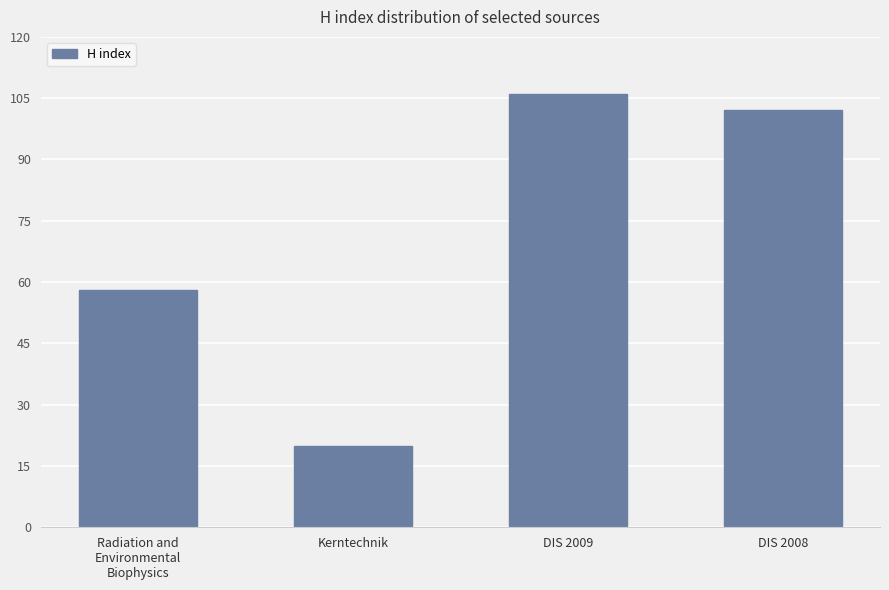

What is the minimum value shown in the chart?

20